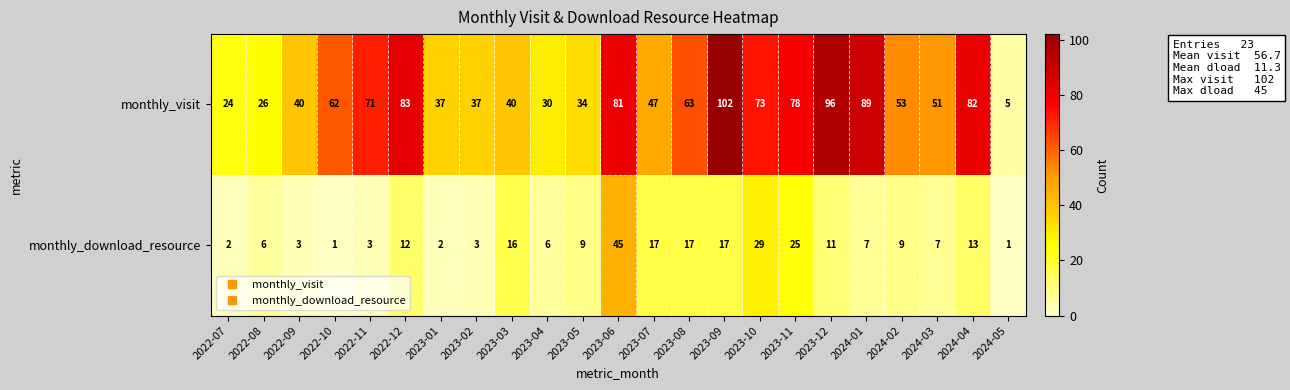

Where is monthly_download_resource nearest to the value 23?

2023-11